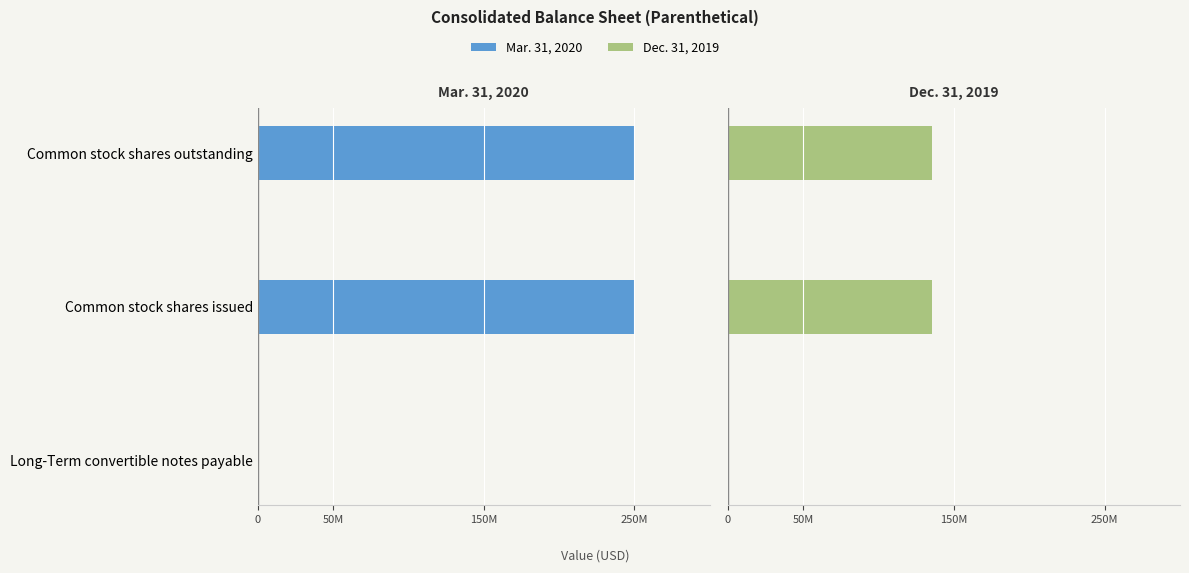

How many bars are there in each group?

2